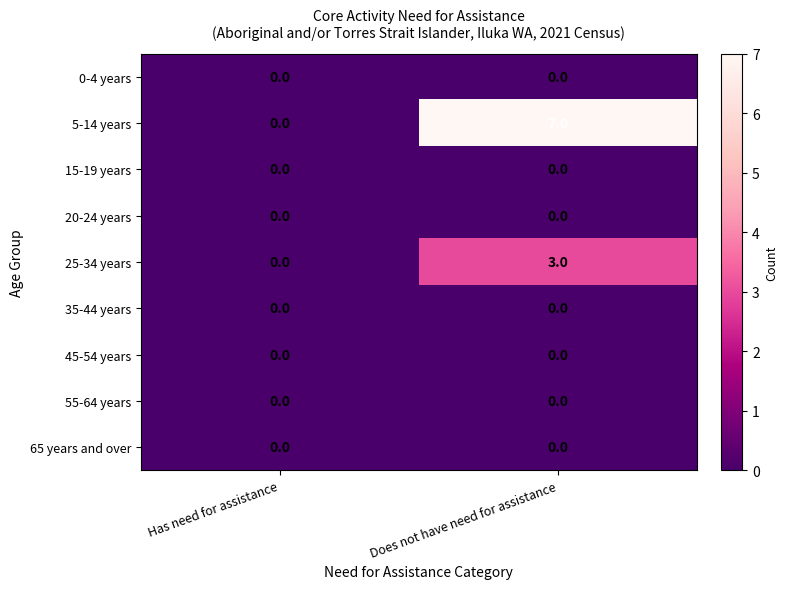

Is it true that 5-14 years equals 9 at Does not have need for assistance?

False